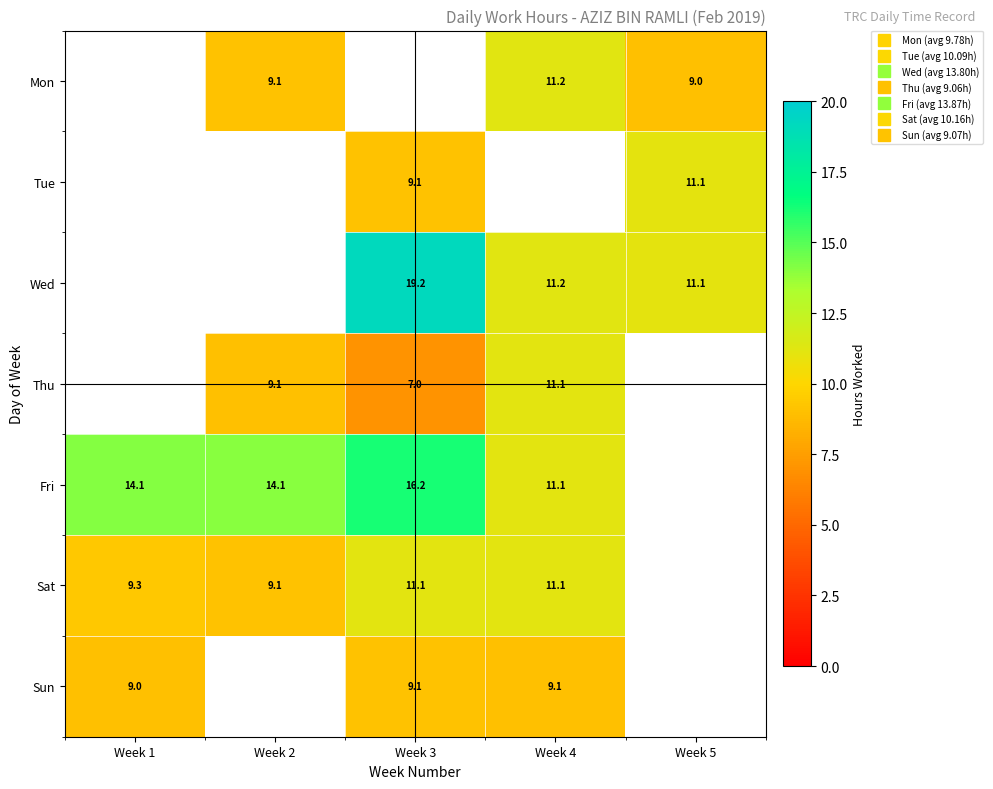

True or false: Sat has a value of 9.1 at Week 2.

True